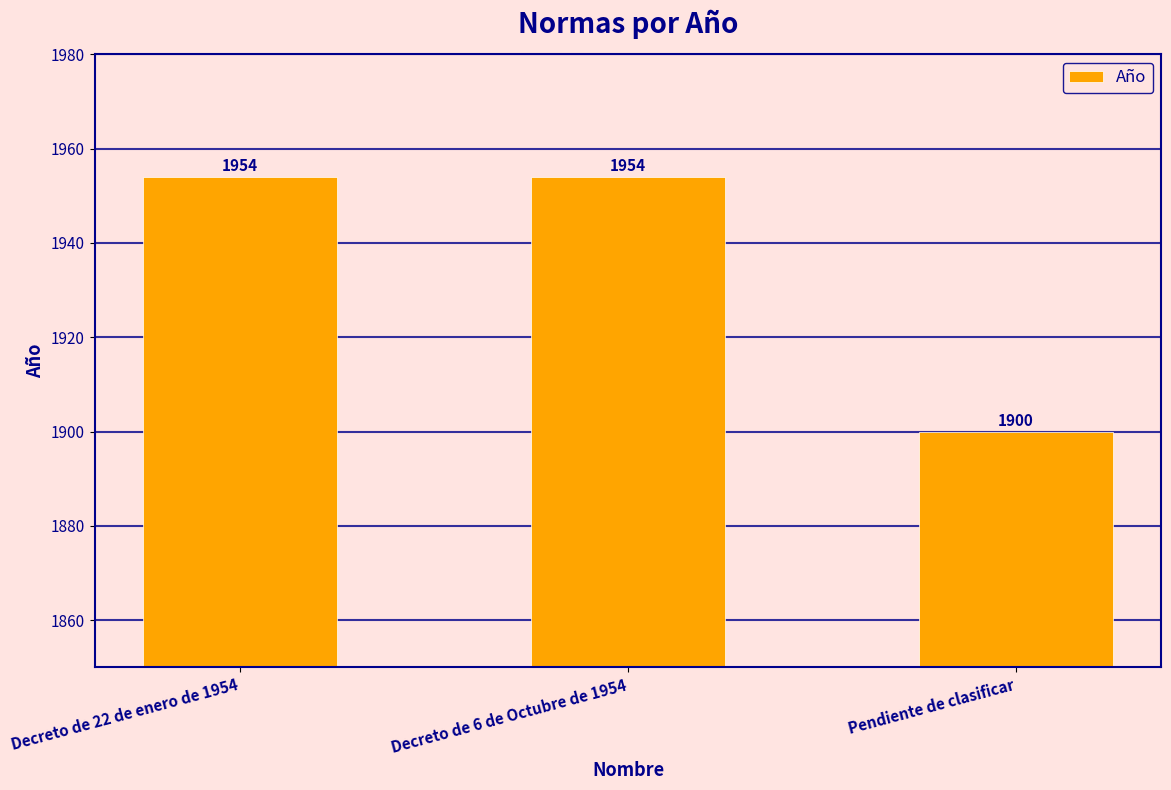

What is the maximum value shown in the chart?

1954